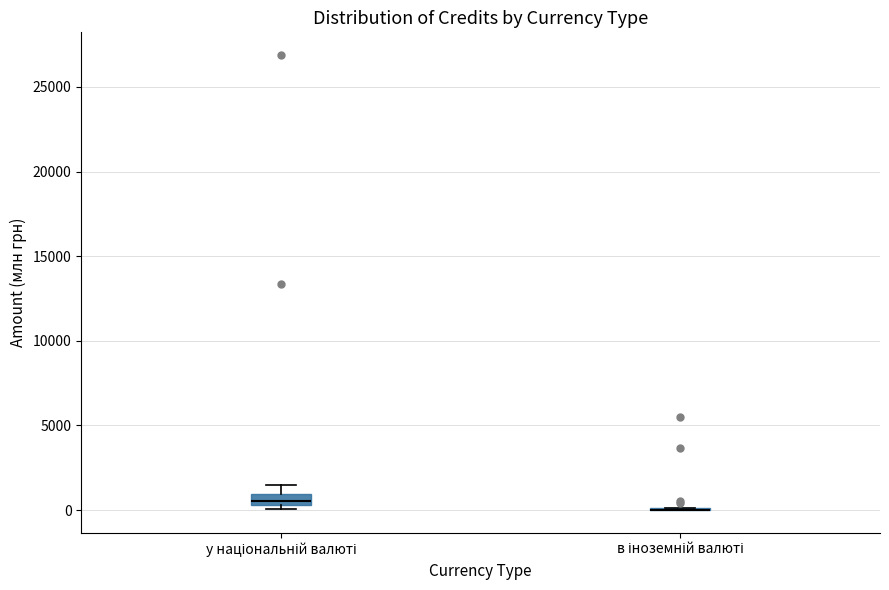

Comparing the boxes themselves (not the whiskers), which one is the tallest?

у національній валюті